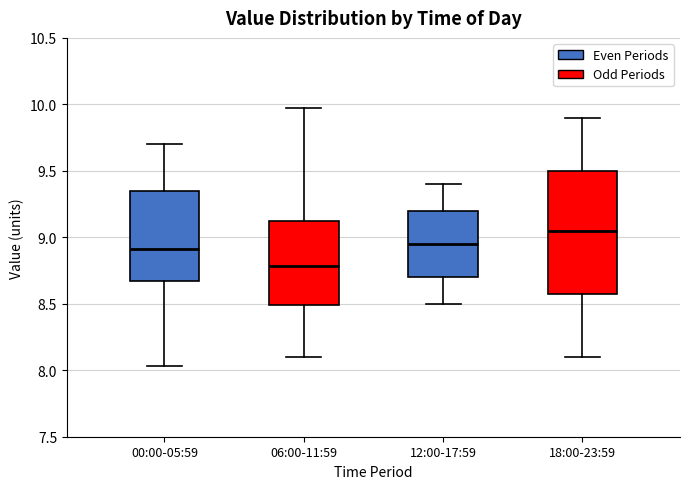

Reading left to right, read every box against the y-axis: the position of its median line, the range the box covers, and the ends of its whiskers. The values are not printed on the chart, so give them approximately, as read against the axis.

00:00-05:59: median 8.90, box 8.70 to 9.35, whiskers 8.05 to 9.70
06:00-11:59: median 8.80, box 8.50 to 9.15, whiskers 8.10 to 9.95
12:00-17:59: median 8.95, box 8.70 to 9.20, whiskers 8.50 to 9.40
18:00-23:59: median 9.05, box 8.60 to 9.50, whiskers 8.10 to 9.90